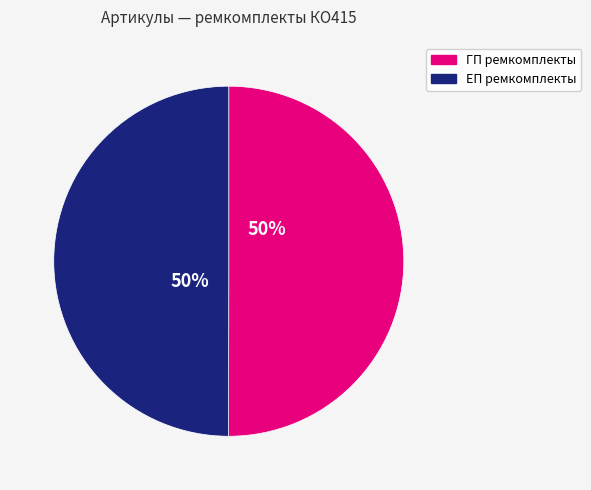

To the nearest percent, what is the average slice percentage?

50%